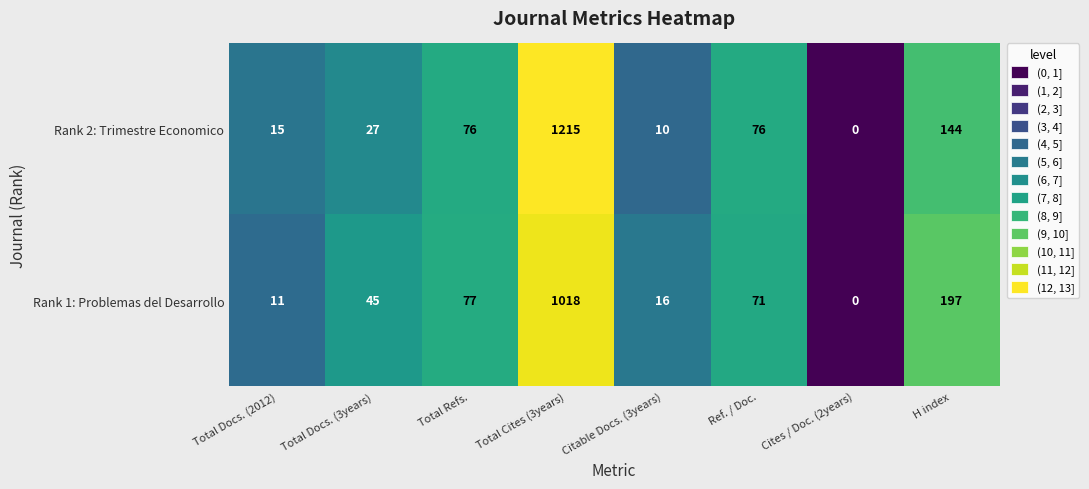

Between Total Cites (3years) and Cites / Doc. (2years), which series saw the biggest shift?

Rank 2: Trimestre Economico